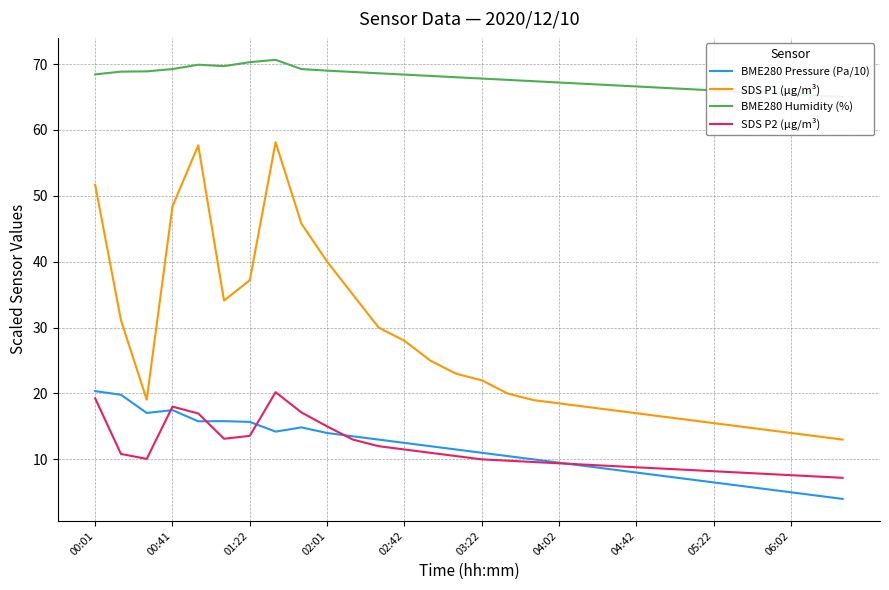

True or false: SDS P1 (µg/m³) and BME280 Pressure (Pa/10) intersect in this chart.

False